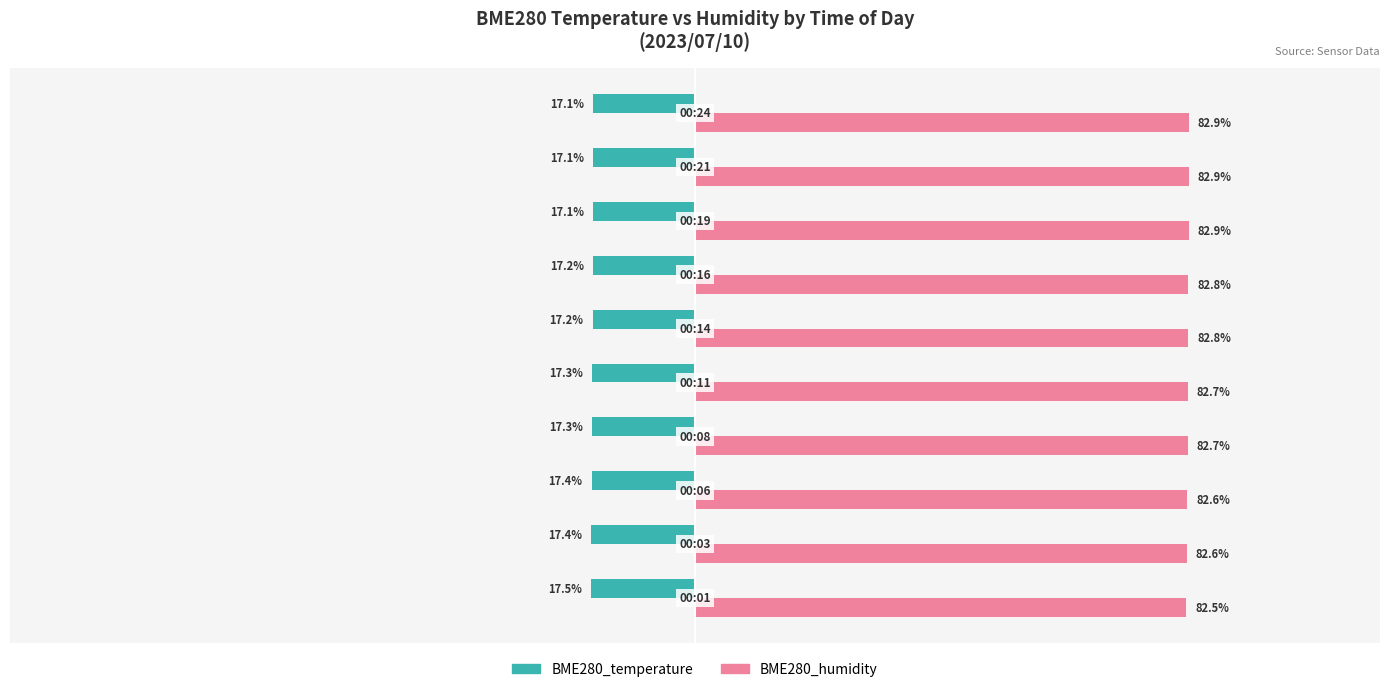

Which series has the largest total across all categories?

BME280_humidity